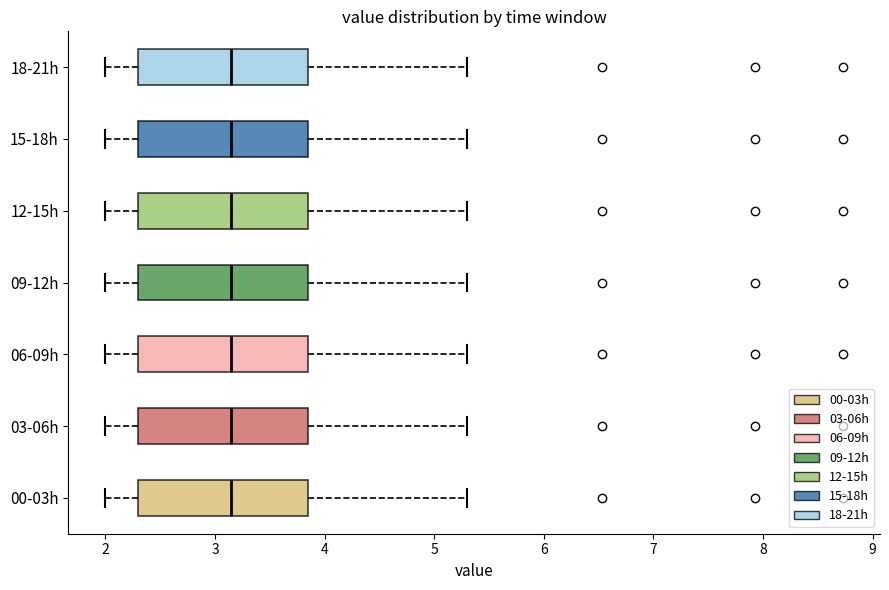

Reading bottom to top, transcribe this box plot: for each box, give where its median line is, the range the box spans, and where its two whiskers end, as read against the x-axis. The values are not printed on the chart, so give them approximately, as read against the axis.

00-03h: median 3.2, box 2.3 to 3.9, whiskers 2.0 to 5.3
03-06h: median 3.2, box 2.3 to 3.9, whiskers 2.0 to 5.3
06-09h: median 3.2, box 2.3 to 3.9, whiskers 2.0 to 5.3
09-12h: median 3.2, box 2.3 to 3.9, whiskers 2.0 to 5.3
12-15h: median 3.2, box 2.3 to 3.9, whiskers 2.0 to 5.3
15-18h: median 3.2, box 2.3 to 3.9, whiskers 2.0 to 5.3
18-21h: median 3.2, box 2.3 to 3.9, whiskers 2.0 to 5.3